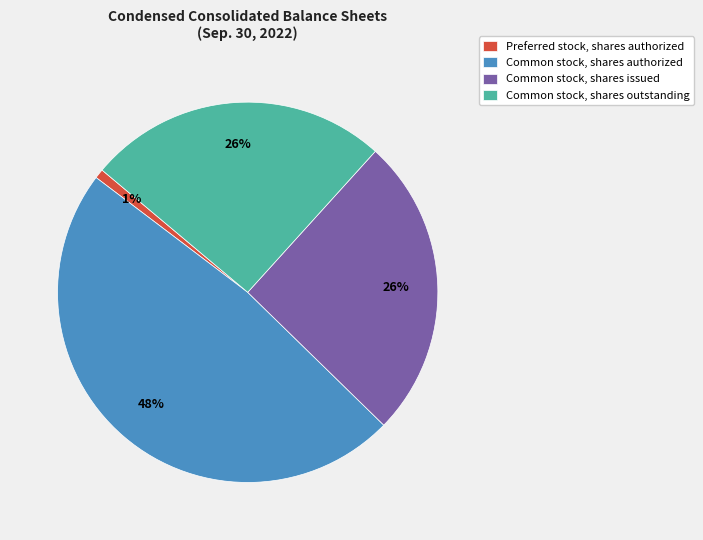

What is the smallest slice in the pie chart?

Preferred stock, shares authorized